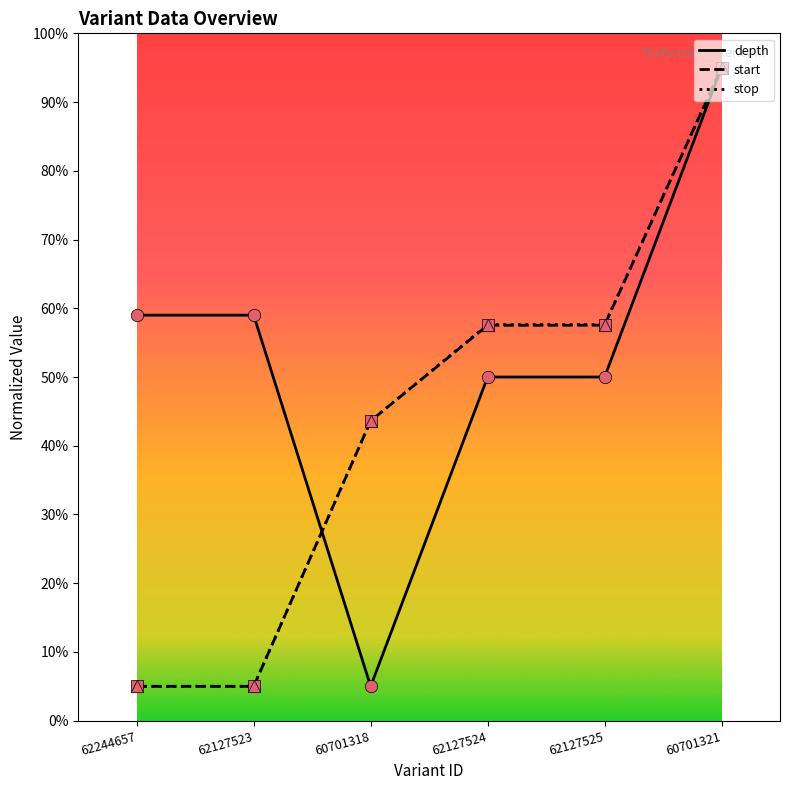

Between 62127523 and 62127525, which series saw the biggest shift?

stop